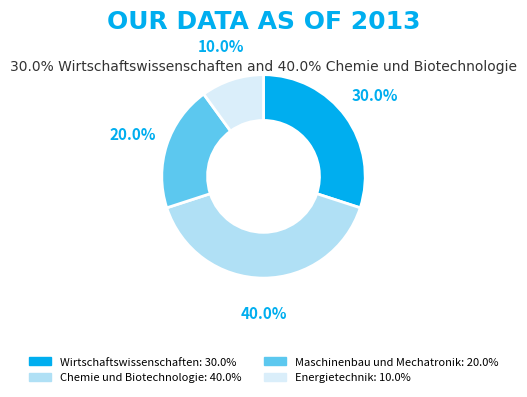

Rank the categories by value from lowest to highest.

Energietechnik, Maschinenbau und Mechatronik, Wirtschaftswissenschaften, Chemie und Biotechnologie